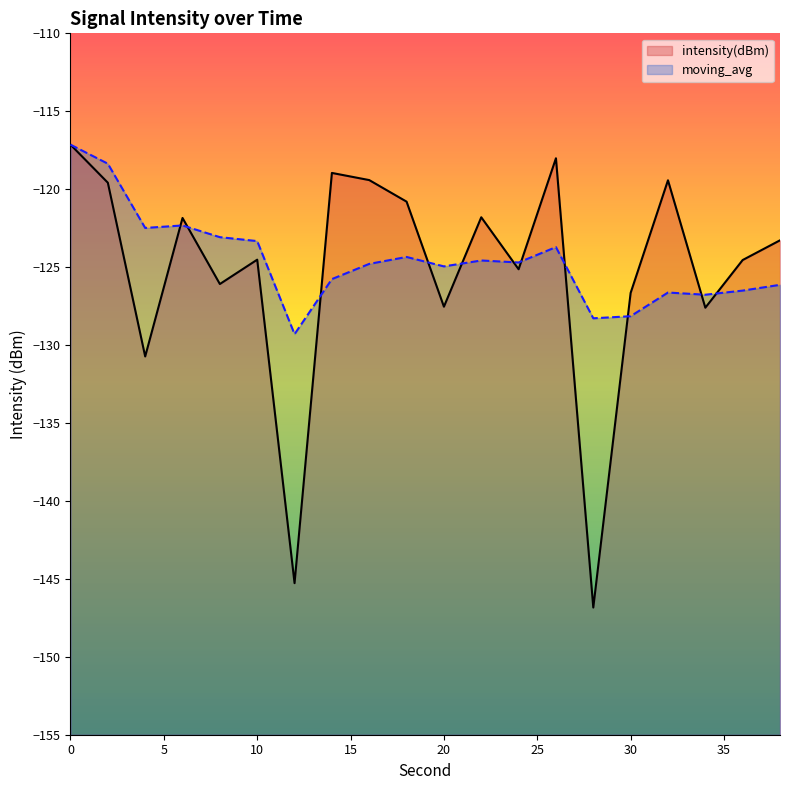

What is the highest value of the intensity(dBm) series?

-117.1